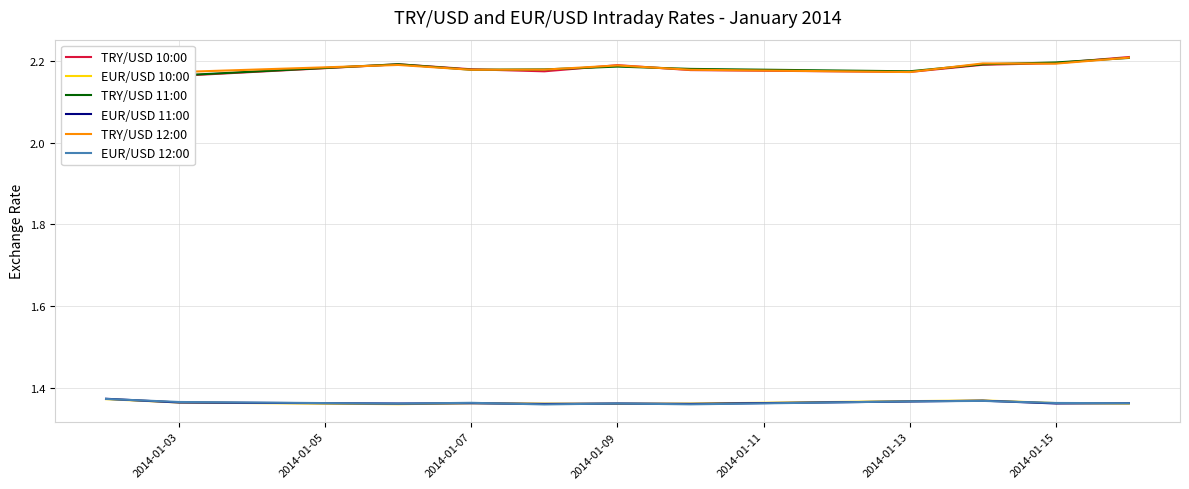

True or false: TRY/USD 12:00 and EUR/USD 12:00 cross at least once.

False